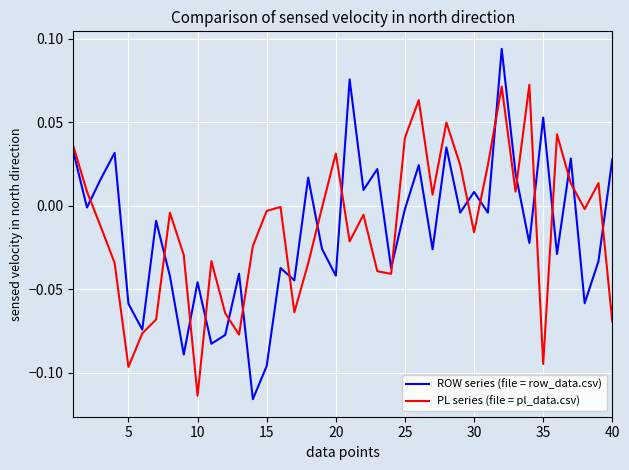

Which series has the widest spread of values?

ROW series (file = row_data.csv)